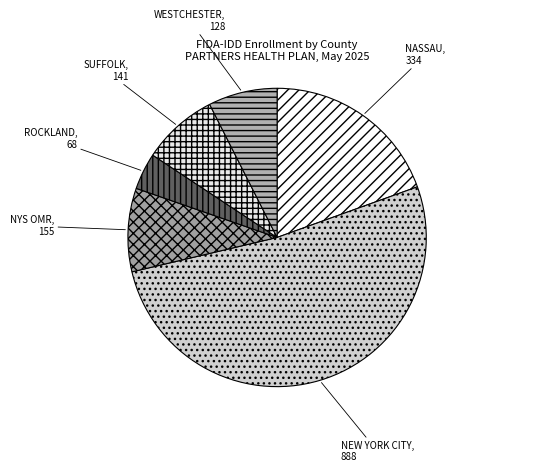

Is it true that WESTCHESTER is 18% of the pie?

False